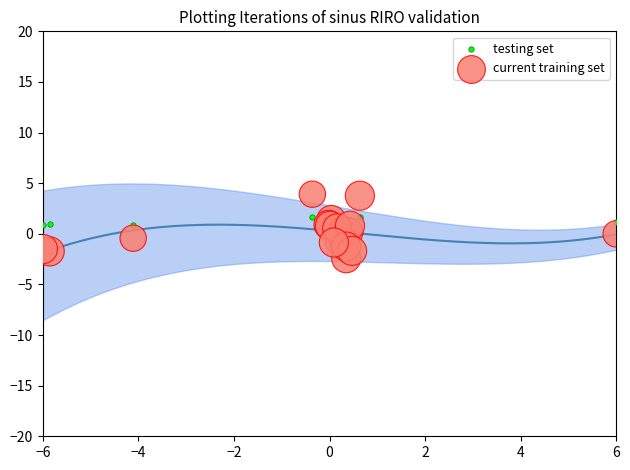

Which series has the largest Y range (max minus min)?

current training set